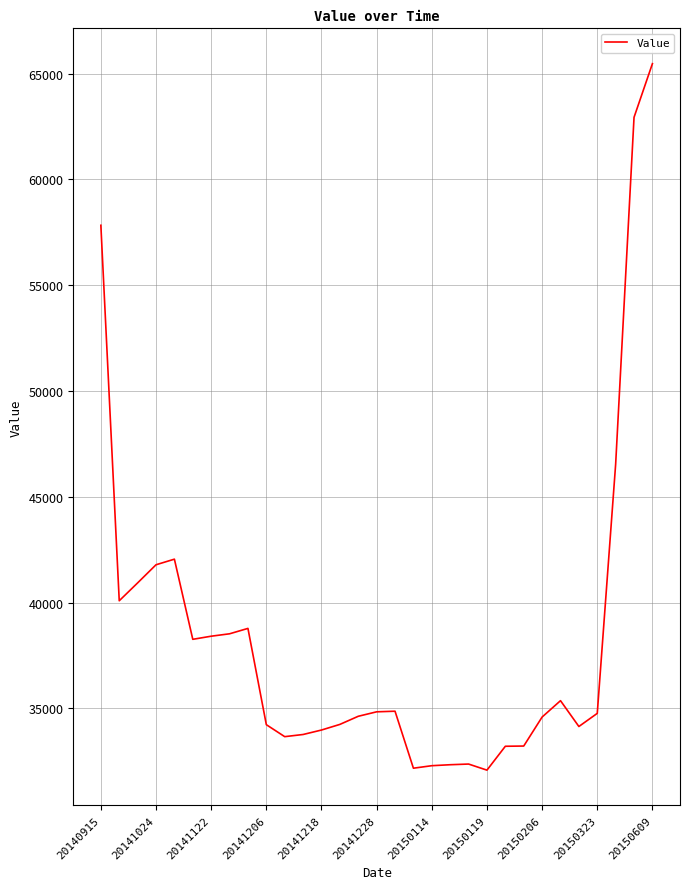

What is the difference between the maximum and minimum values?

33395